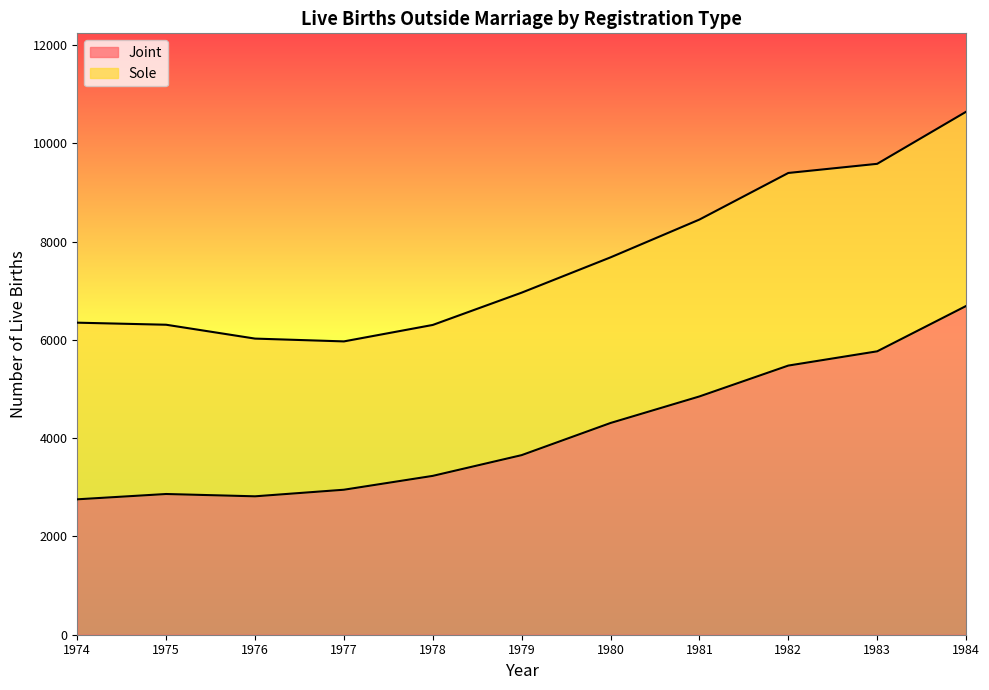

Read the value at 1979, to the nearest 50.

3650